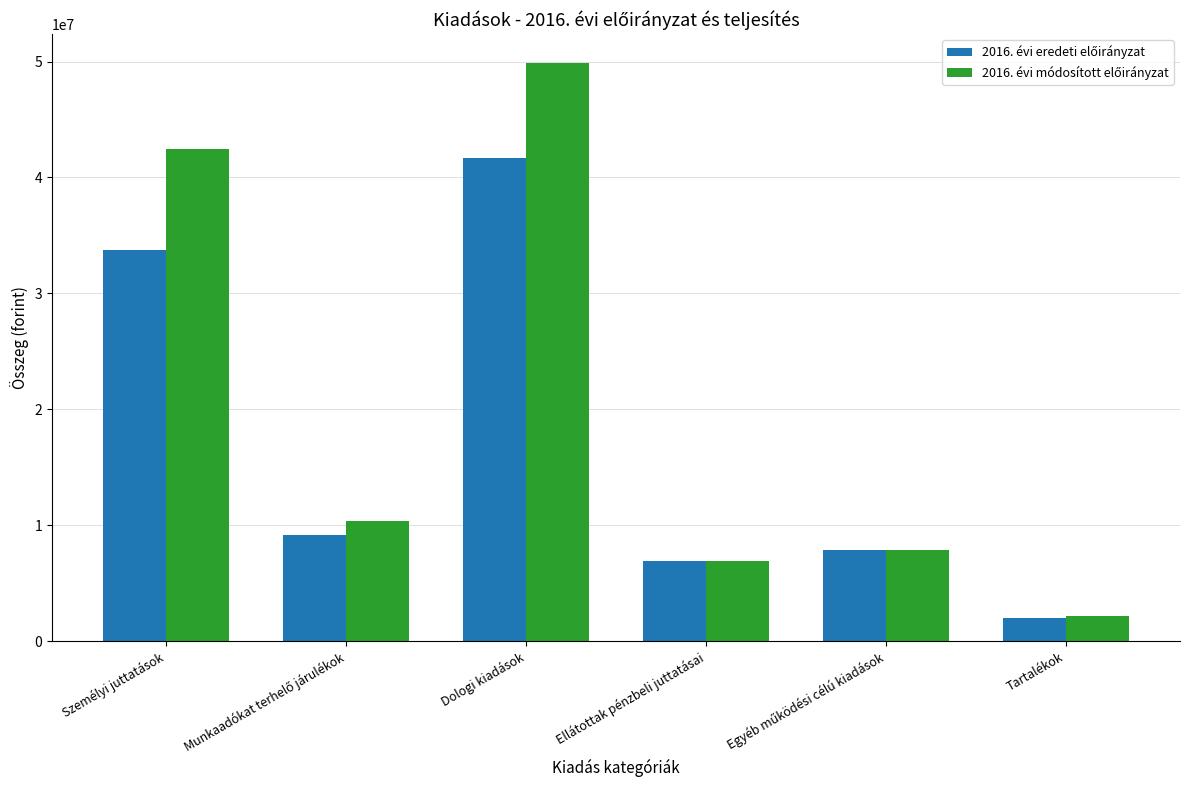

What is the total value across all series at Személyi juttatások?

76261487